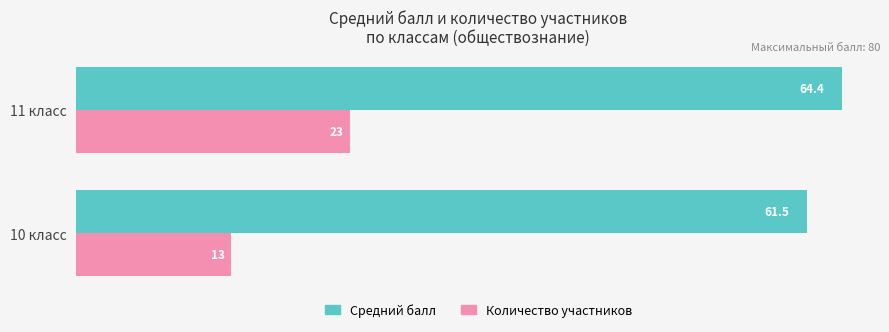

List the series in order of their peak value, lowest first.

Количество участников, Средний балл